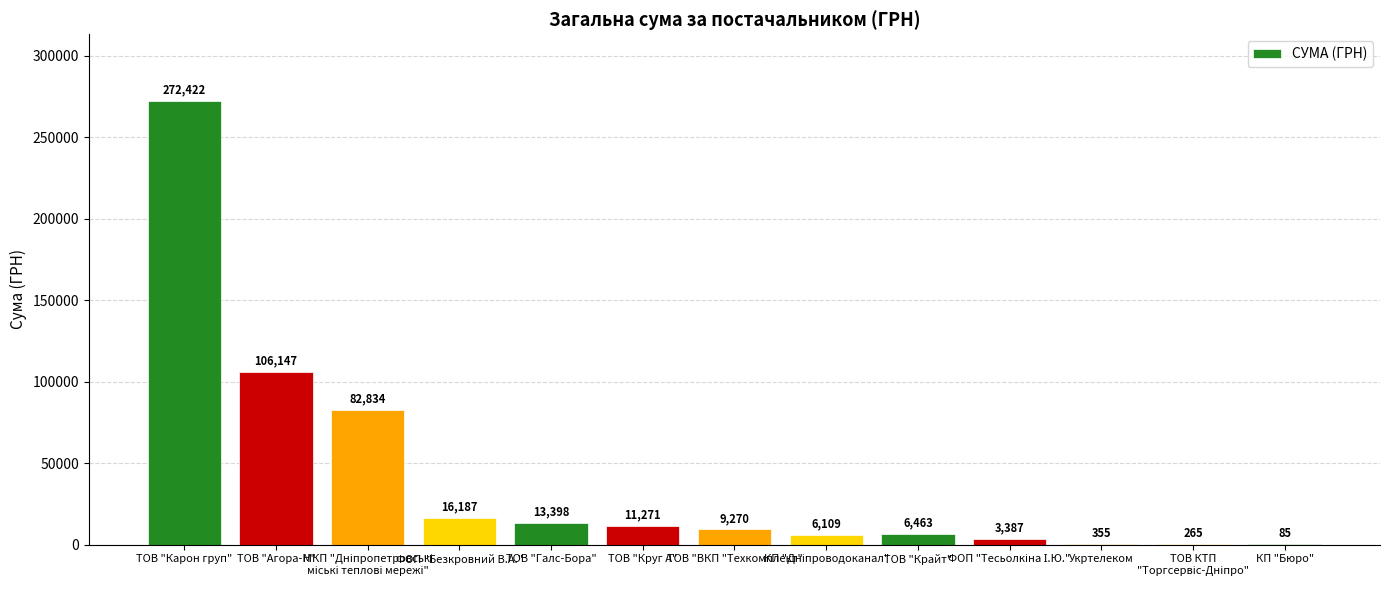

True or false: the data shows 84.5 at КП "Бюро".

True